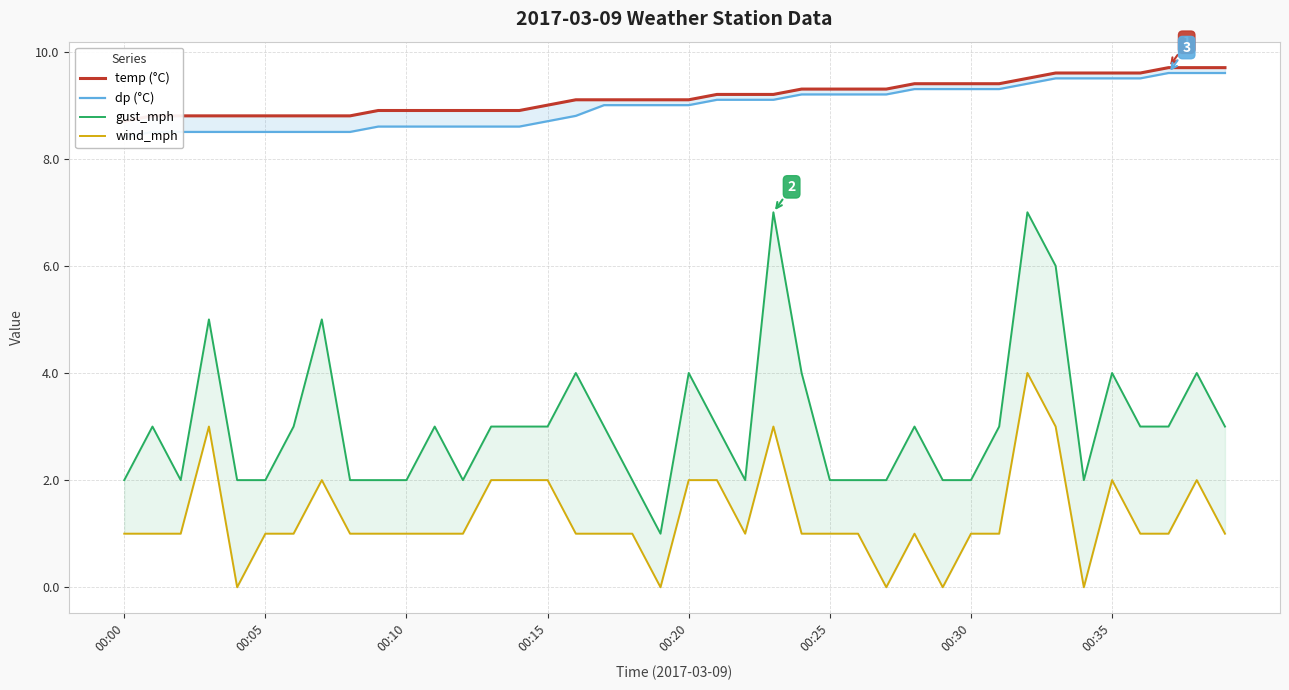

How many wind_mph values are between 1 and 2?

31